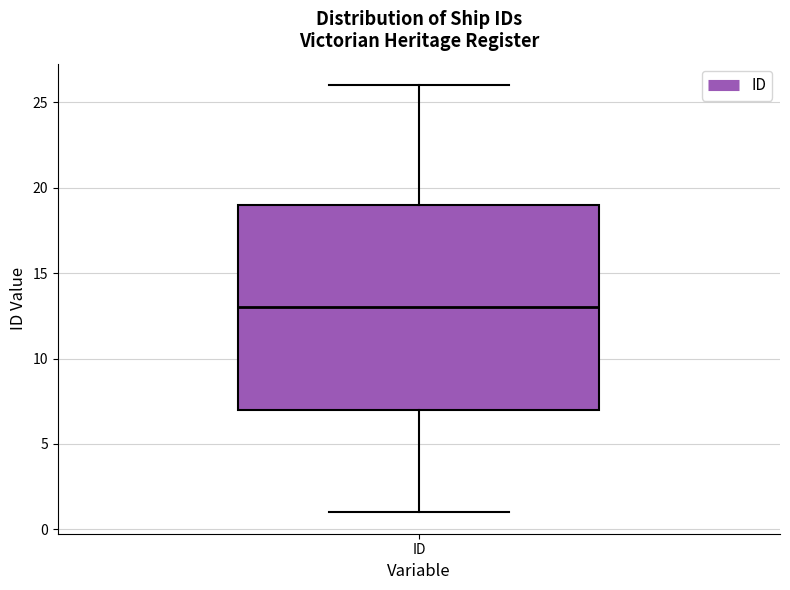

Transcribe this box plot: give where the median line is, the range the box spans, and where the two whiskers end, as read against the y-axis. The values are not printed on the chart, so give them approximately, as read against the axis.

median 13, box 7 to 19, whiskers 1 to 26